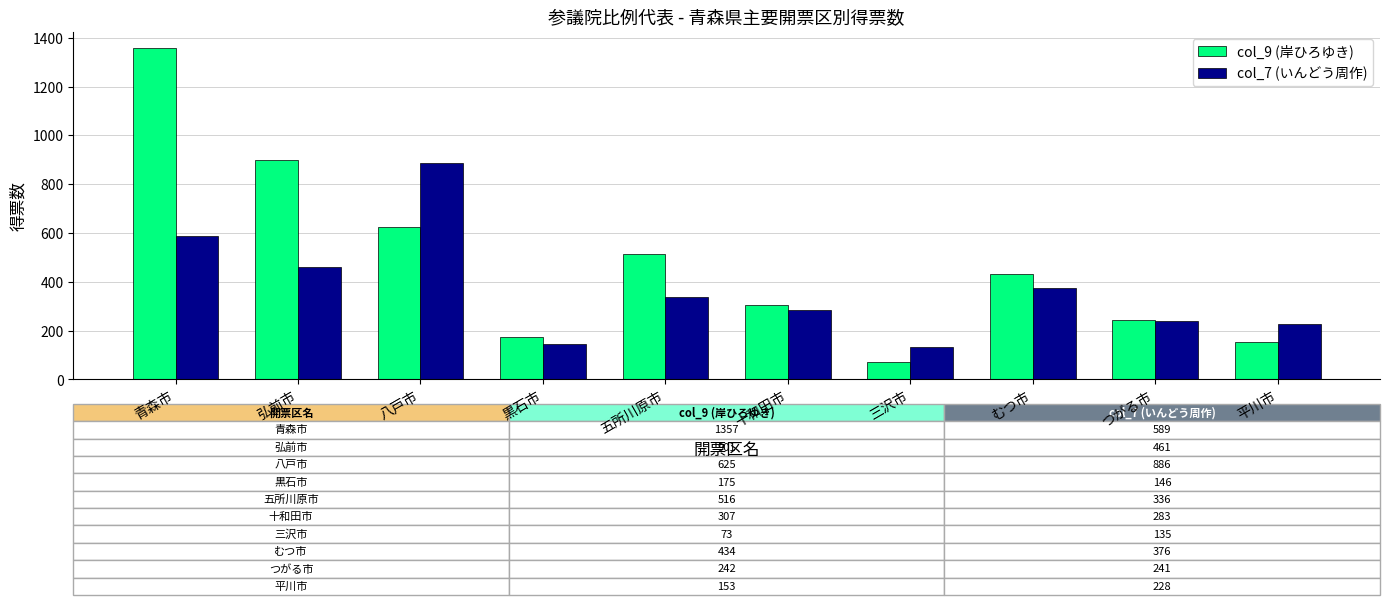

What is the greatest value displayed?

1357